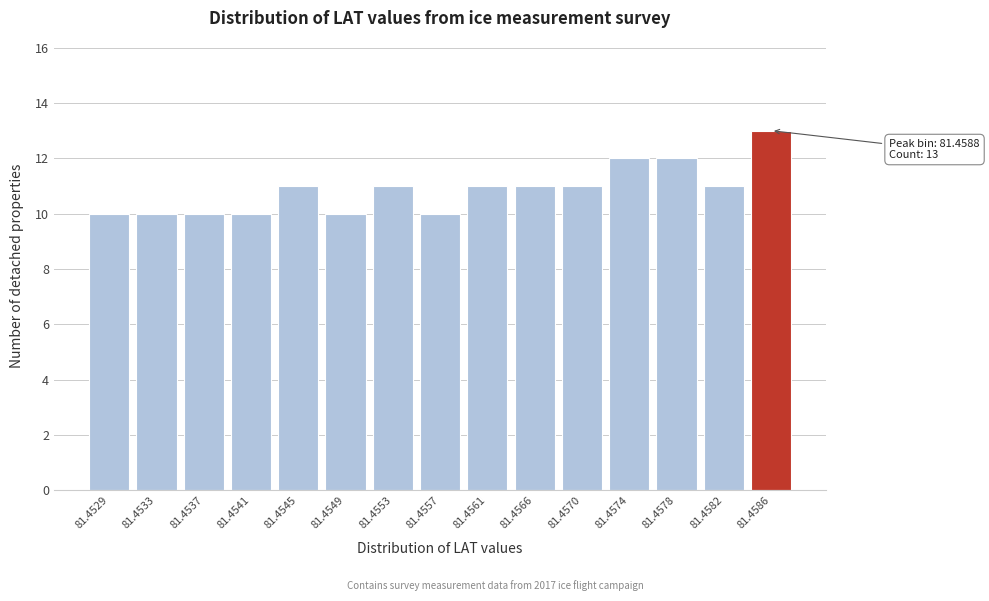

Reading left to right, what are all the values shown in this chart?

10	10	10	10	11	10	11	10	11	11	11	12	12	11	13